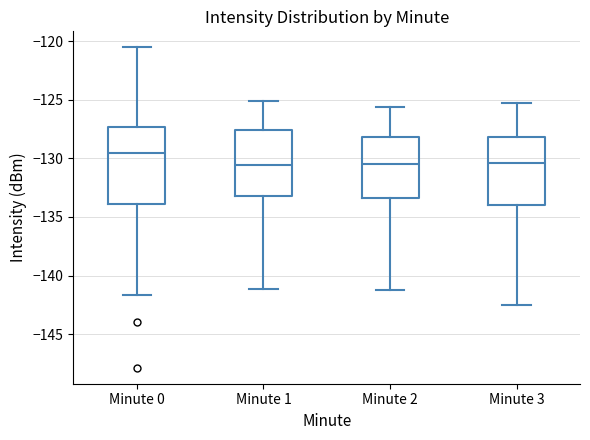

Reading left to right, read every box against the y-axis: the position of its median line, the range the box covers, and the ends of its whiskers. The values are not printed on the chart, so give them approximately, as read against the axis.

Minute 0: median -129.5, box -134.0 to -127.5, whiskers -141.5 to -120.5
Minute 1: median -130.5, box -133.0 to -127.5, whiskers -141.0 to -125.0
Minute 2: median -130.5, box -133.5 to -128.0, whiskers -141.0 to -125.5
Minute 3: median -130.5, box -134.0 to -128.0, whiskers -142.5 to -125.5